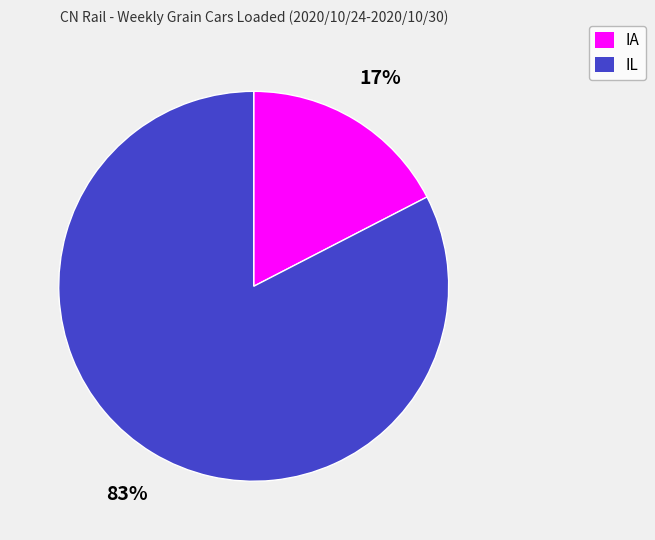

To the nearest percent, what is the combined percentage of IL and IA?

100%